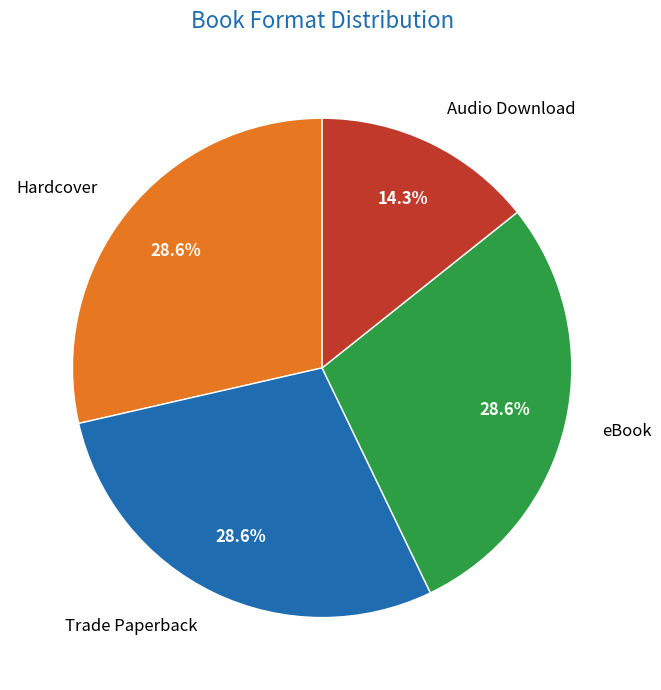

Does eBook account for over 50% of the chart?

No